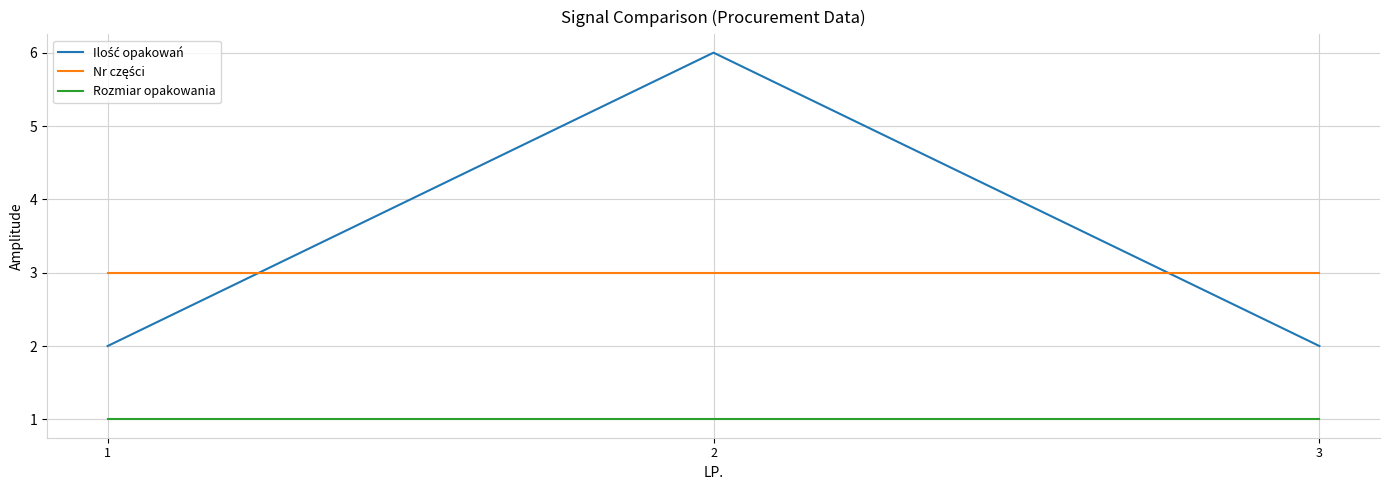

At how many categories does at least one series exceed 2?

3